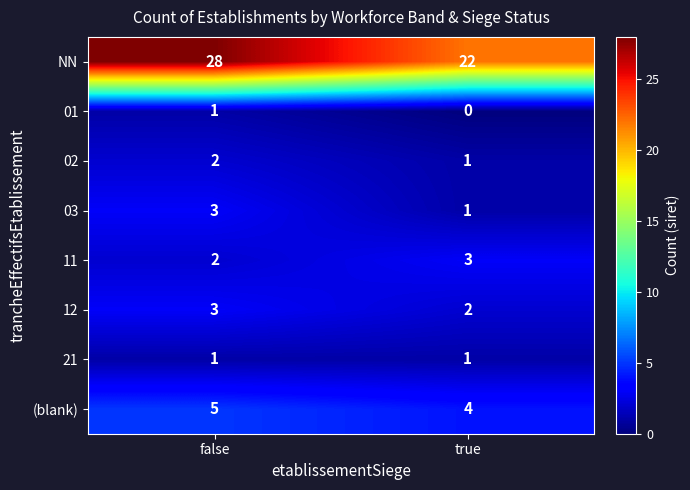

Which series has the largest range (max minus min)?

NN